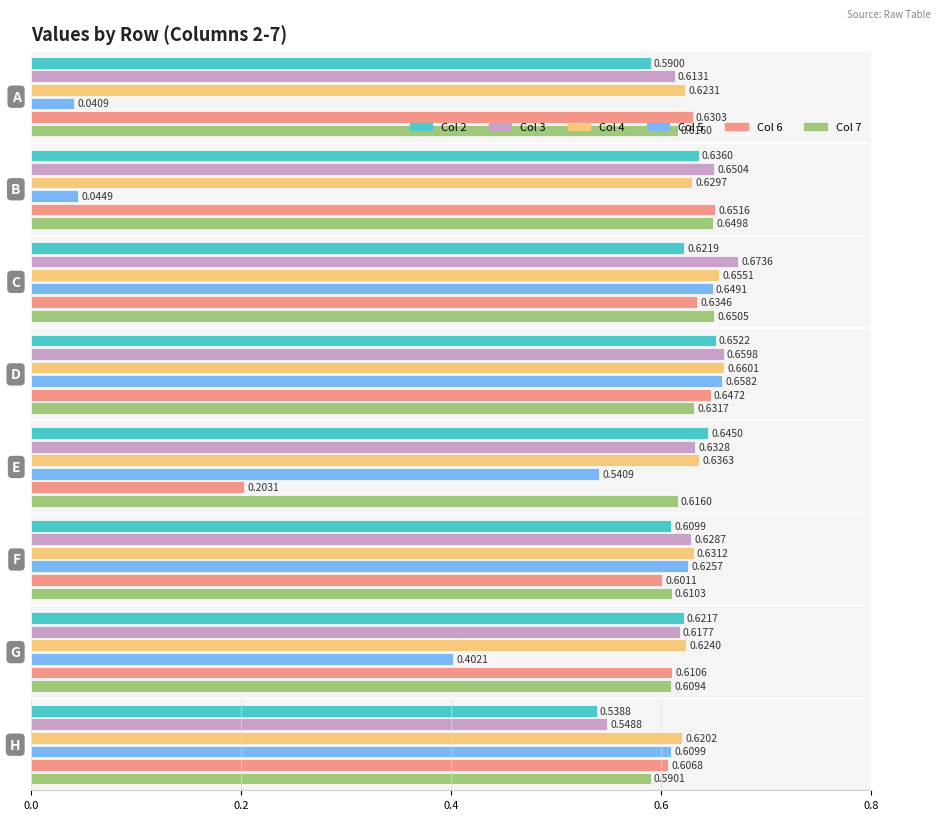

What is the minimum value for 3?

0.5